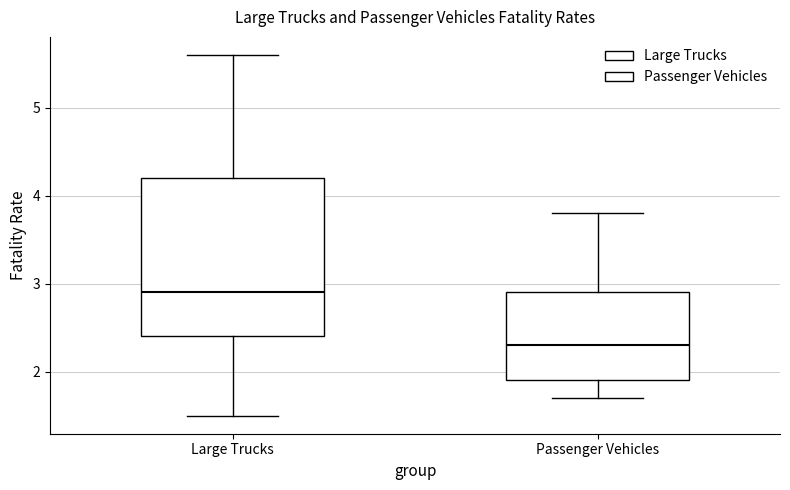

Reading left to right, read every box against the y-axis: the position of its median line, the range the box covers, and the ends of its whiskers. The values are not printed on the chart, so give them approximately, as read against the axis.

Large Trucks: median 2.9, box 2.4 to 4.2, whiskers 1.5 to 5.6
Passenger Vehicles: median 2.3, box 1.9 to 2.9, whiskers 1.7 to 3.8